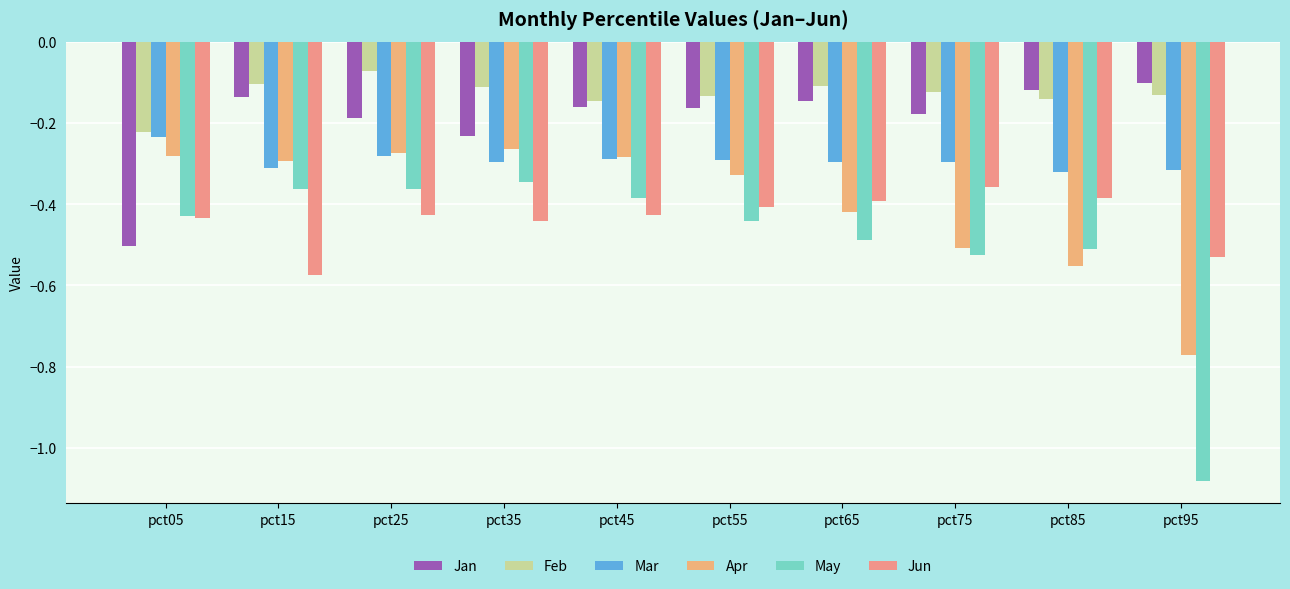

True or false: May has a value of -0.5 at pct85.

True